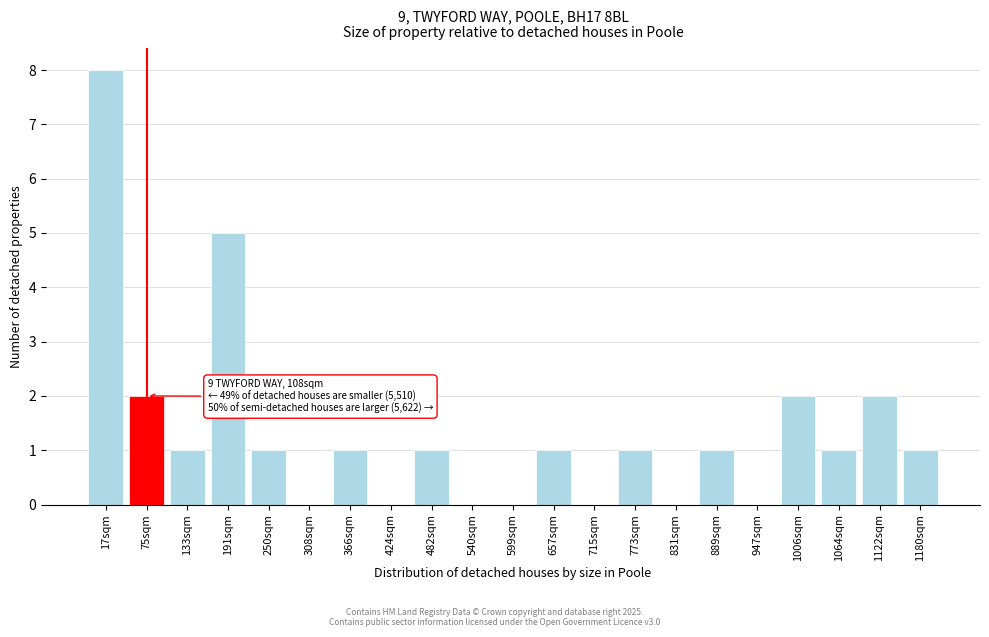

Reading right to left, transcribe all the data shown in this chart.

1180sqm=1	1122sqm=2	1064sqm=1	1006sqm=2	947sqm=0	889sqm=1	831sqm=0	773sqm=1	715sqm=0	657sqm=1	599sqm=0	540sqm=0	482sqm=1	424sqm=0	366sqm=1	308sqm=0	250sqm=1	191sqm=5	133sqm=1	75sqm=2	17sqm=8